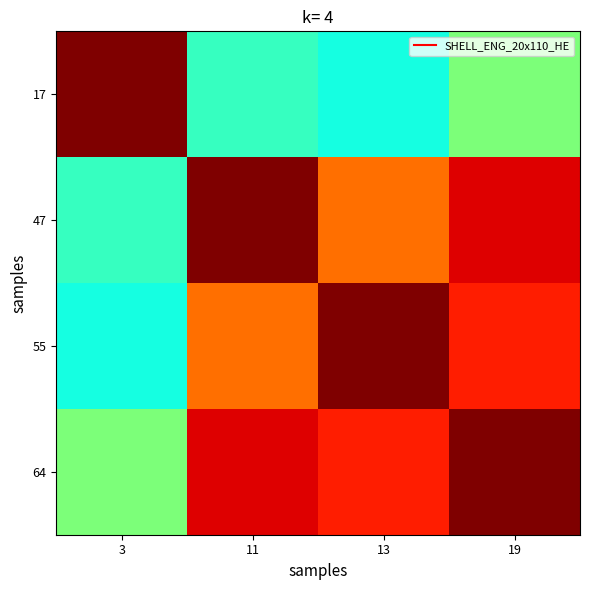

Between 19 and 13, which is larger?

19